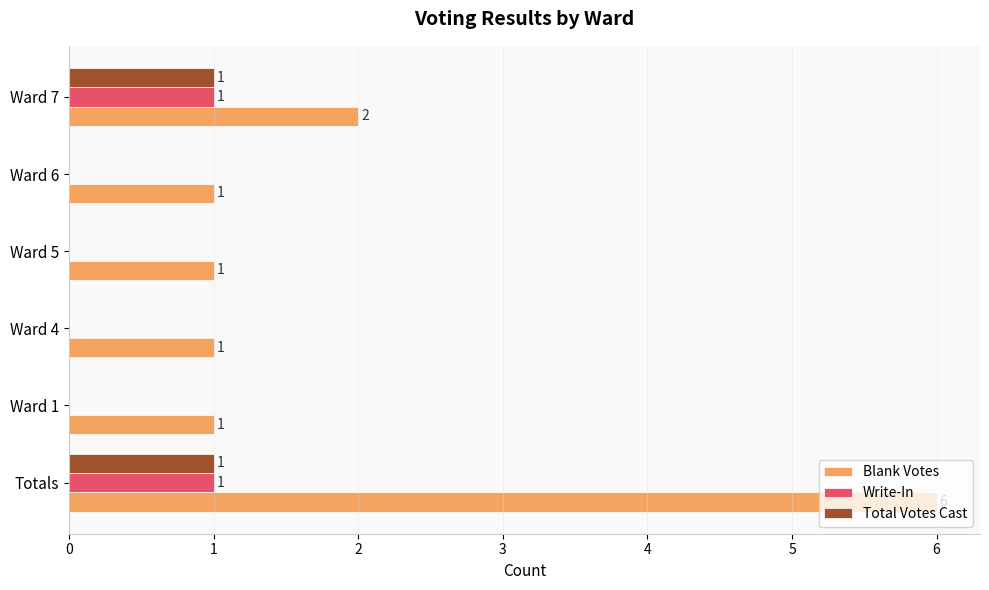

What is the sum of all Blank Votes values?

12